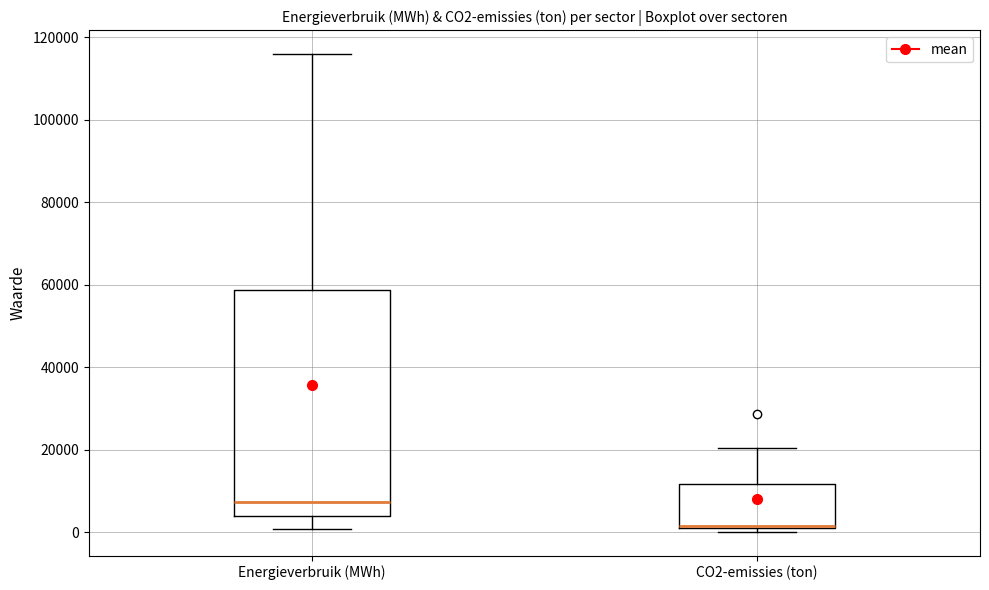

Reading left to right, read every box against the y-axis: the position of its median line, the range the box covers, and the ends of its whiskers. The values are not printed on the chart, so give them approximately, as read against the axis.

Energieverbruik (MWh): median 8000, box 4000 to 58000, whiskers 0 to 116000
CO2-emissies (ton): median 2000 (drawn on the box's lower edge), box 0 to 12000, whiskers 0 (just below the box's lower edge) to 20000